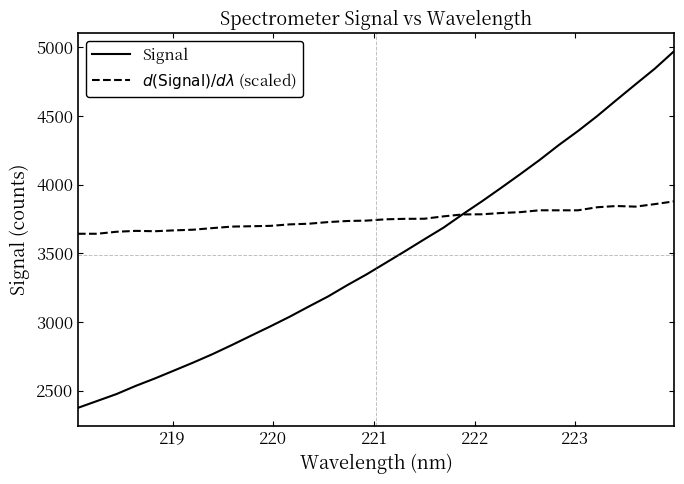

Does the chart display data point markers on the line(s)?

No